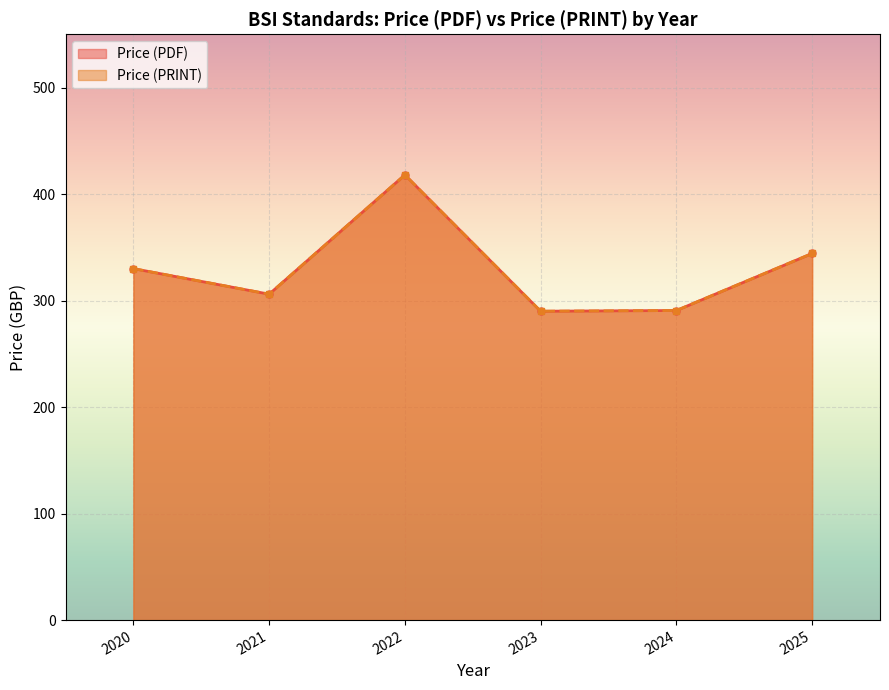

True or false: Price (PRINT) has a value of 579 at 2020.

False